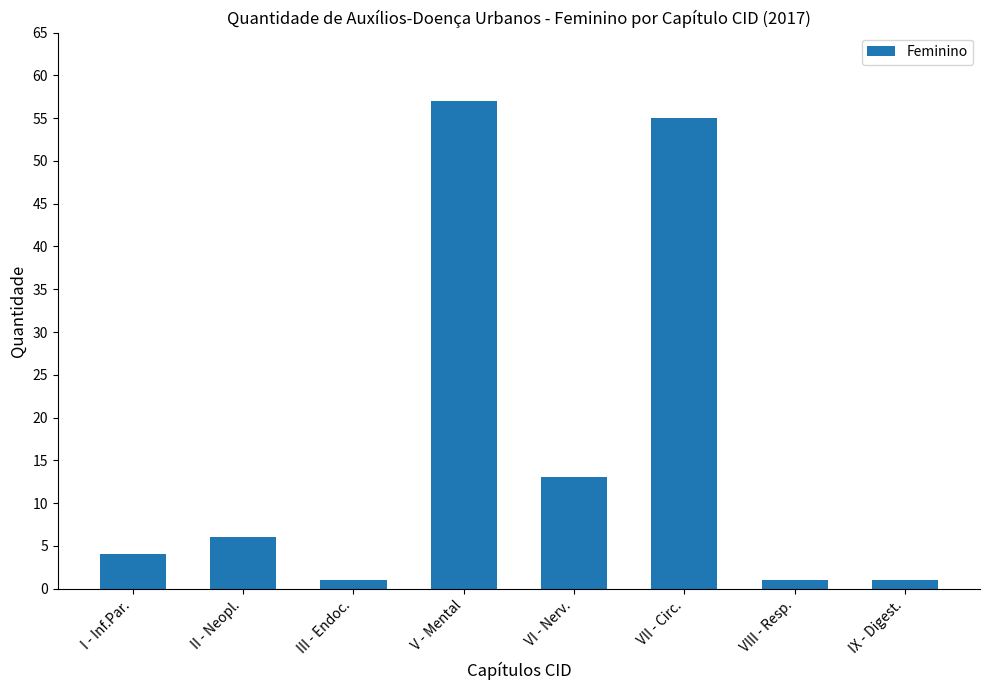

What is the sum of all values?

138